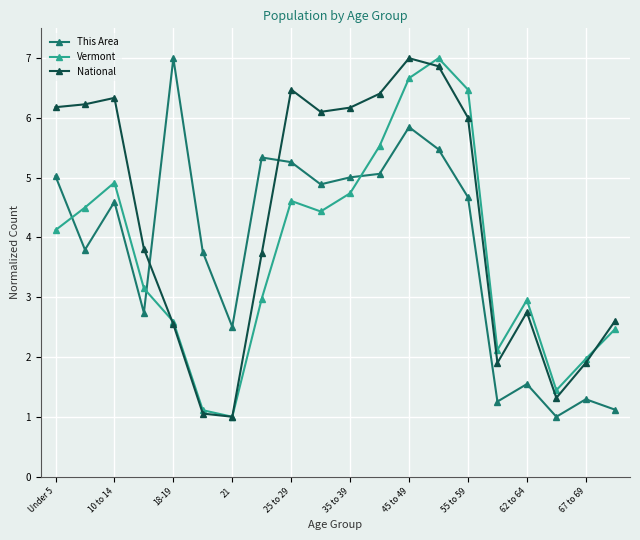

What is the value of the Vermont point at the 14th from the left?

7.0